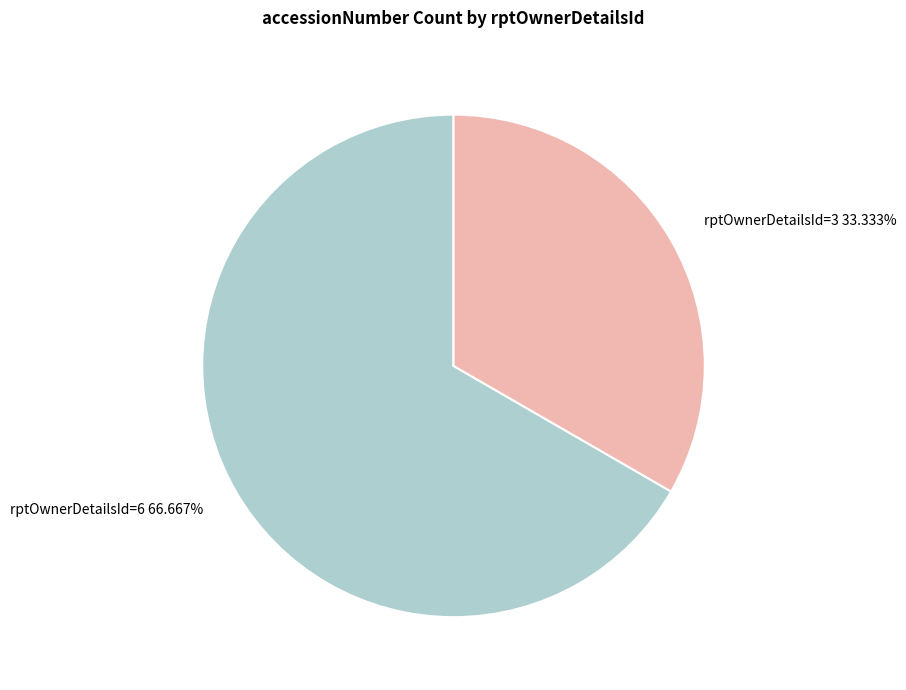

Rank the categories by value from highest to lowest.

rptOwnerDetailsId=6 66.667%, rptOwnerDetailsId=3 33.333%